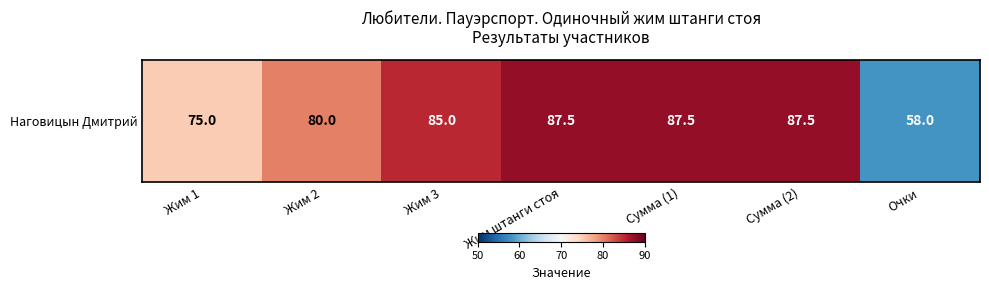

Is it true that the value at Жим 1 is 27.0?

False